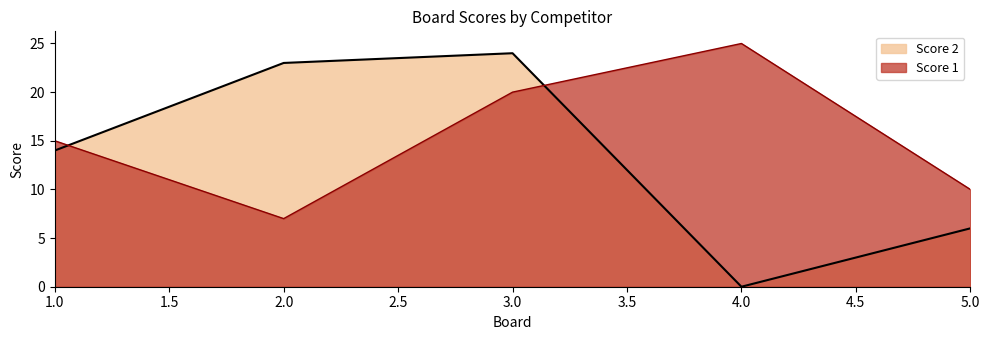

Reading right to left, list all the values displayed in this chart.

Score 1: 5.0=10	4.0=25	3.0=20	2.0=7	1.0=15
Score 2: 5.0=6	4.0=0	3.0=24	2.0=23	1.0=14